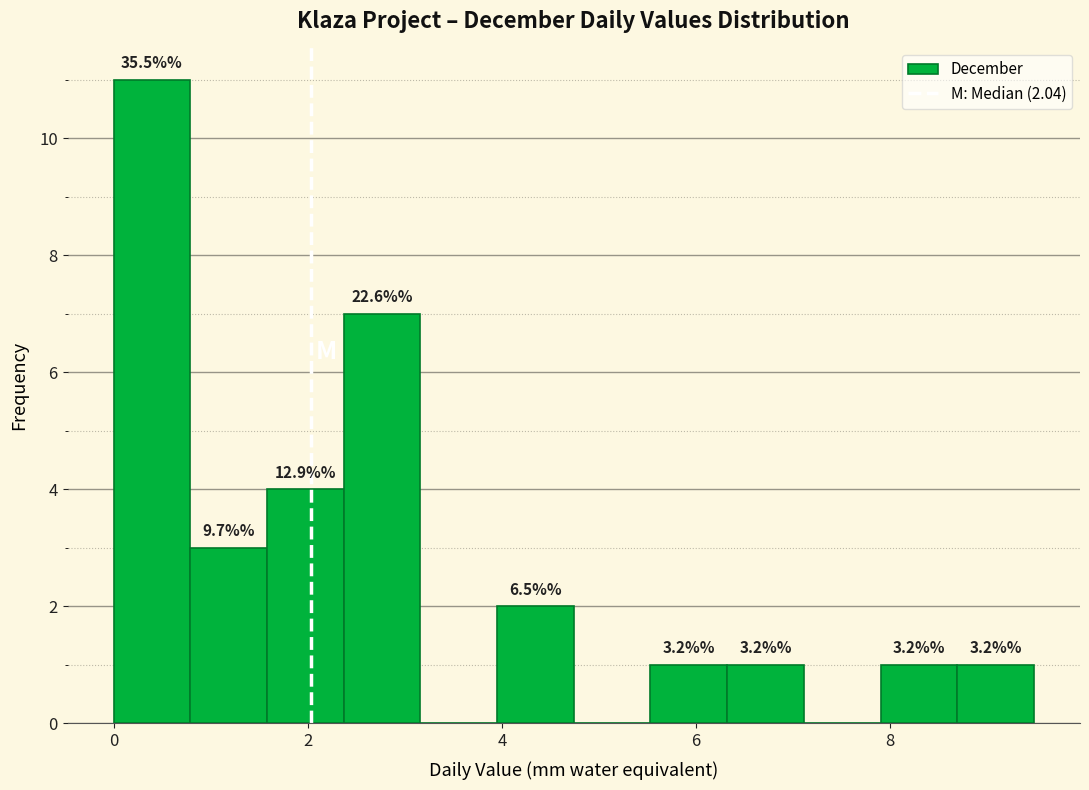

Read against the x-axis, roughly where is the centre of the tallest bar?

0.4